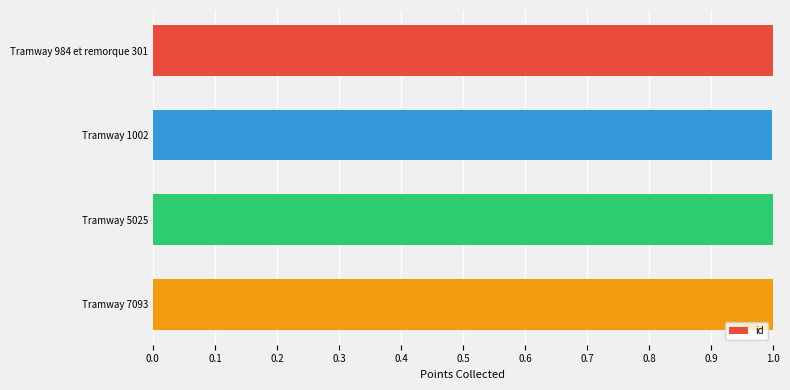

True or false: the data shows 1.0 at Tramway 7093.

True